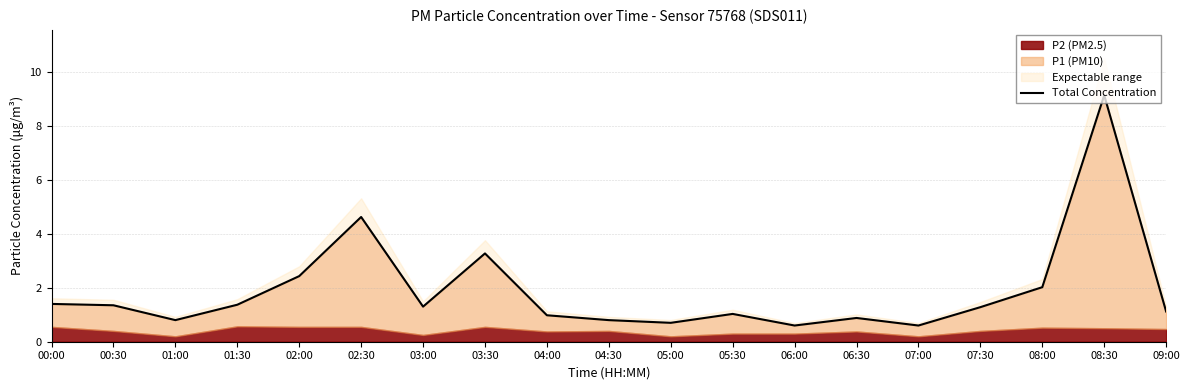

Rank the categories by value from lowest to highest.

06:00, 07:00, 05:00, 01:00, 04:30, 06:30, 04:00, 05:30, 09:00, 07:30, 03:00, 00:30, 01:30, 00:00, 08:00, 02:00, 03:30, 02:30, 08:30